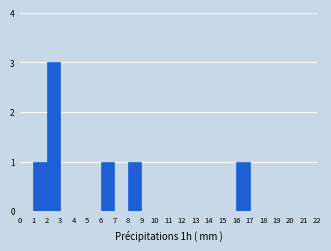

Reading left to right, list every bar in this chart as the range it spans on the x-axis followed by its height. The values are not printed on the chart, so give them approximately, as read against the axis.

0 to 1: 0
1 to 2: 1
2 to 3: 3
3 to 4: 0
4 to 5: 0
5 to 6: 0
6 to 7: 1
7 to 8: 0
8 to 9: 1
9 to 10: 0
10 to 11: 0
11 to 12: 0
12 to 13: 0
13 to 14: 0
14 to 15: 0
15 to 16: 0
16 to 17: 1
17 to 18: 0
18 to 19: 0
19 to 20: 0
20 to 21: 0
21 to 22: 0